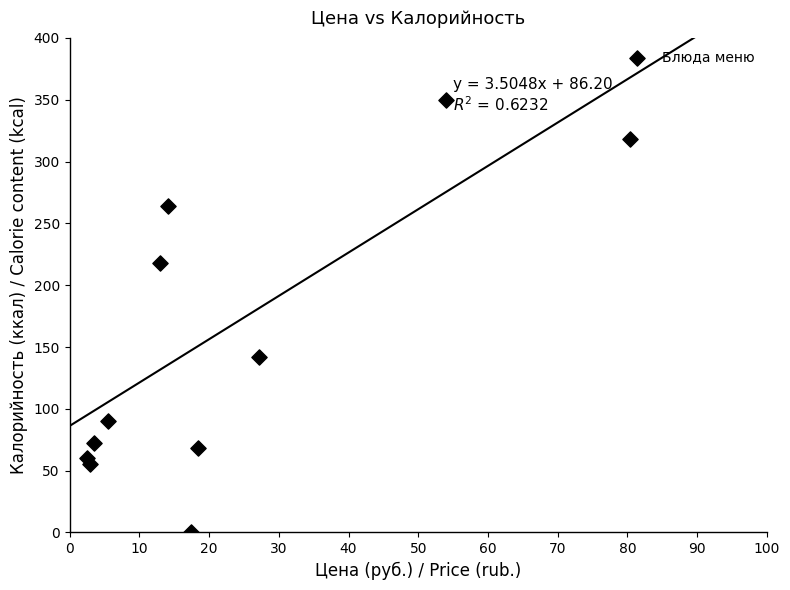

What is the average X value?

21.7